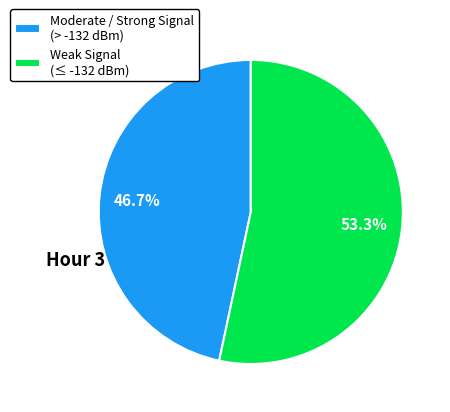

To the nearest percent, what is the average slice percentage?

50%